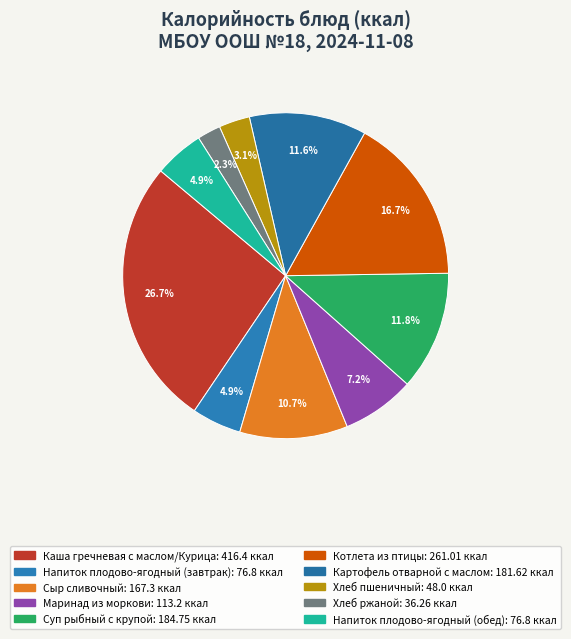

What is the change in value from Суп рыбный с крупой to Картофель отварной с маслом?

-3.1